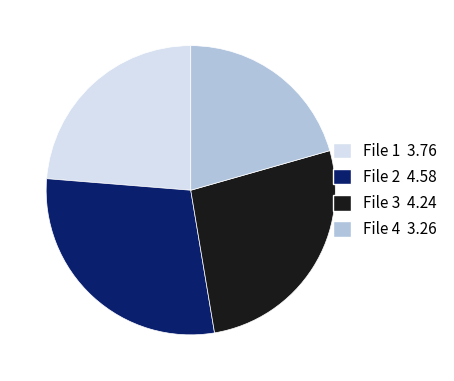

Rank the categories by value from highest to lowest.

File 2 4.58, File 3 4.24, File 1 3.76, File 4 3.26